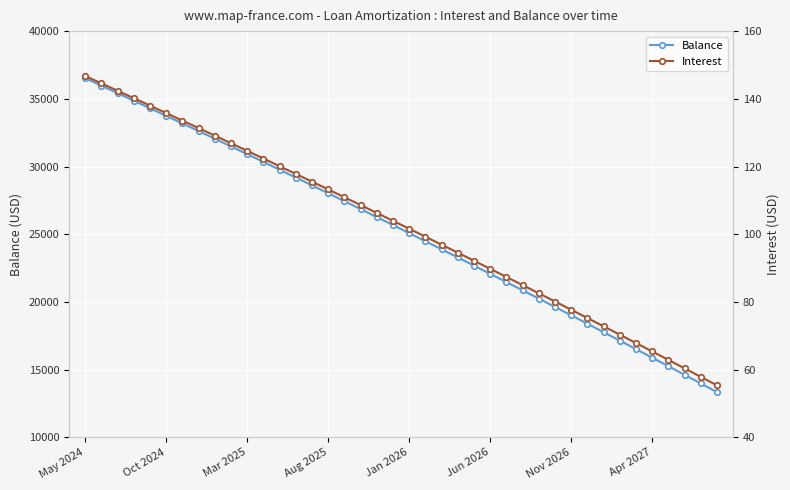

How many values in the Balance series exceed 25676?

19